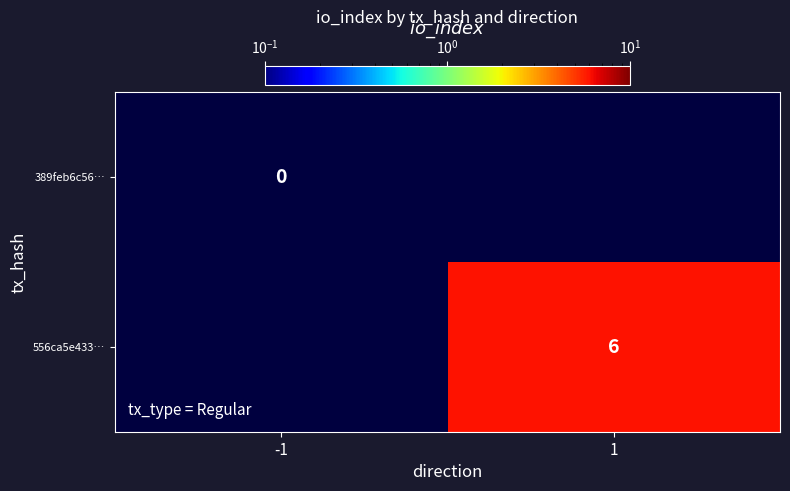

At how many categories does at least one series exceed 1?

1